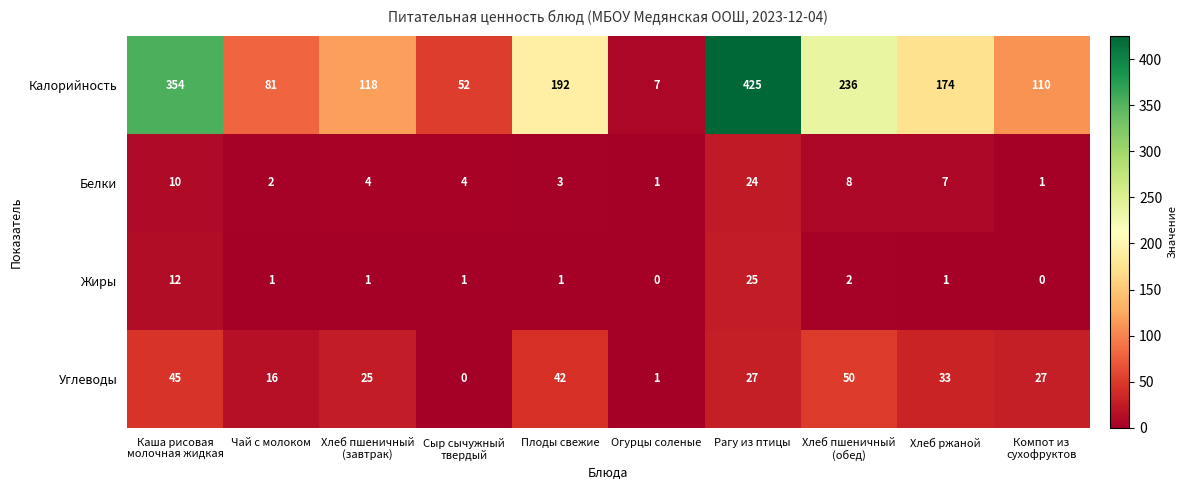

Which series has the largest range (max minus min)?

Калорийность